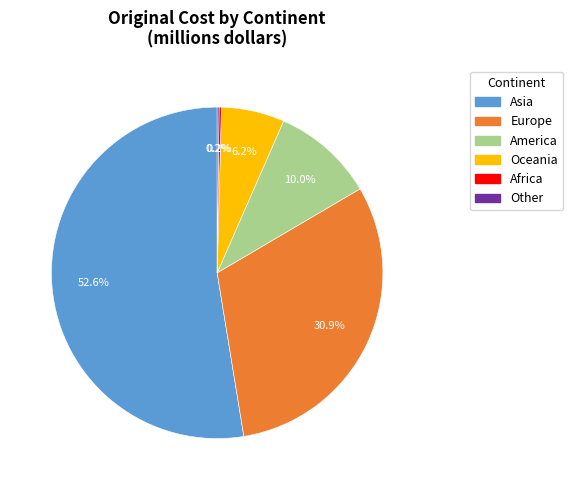

How much of the chart is everything except America?

90.0%